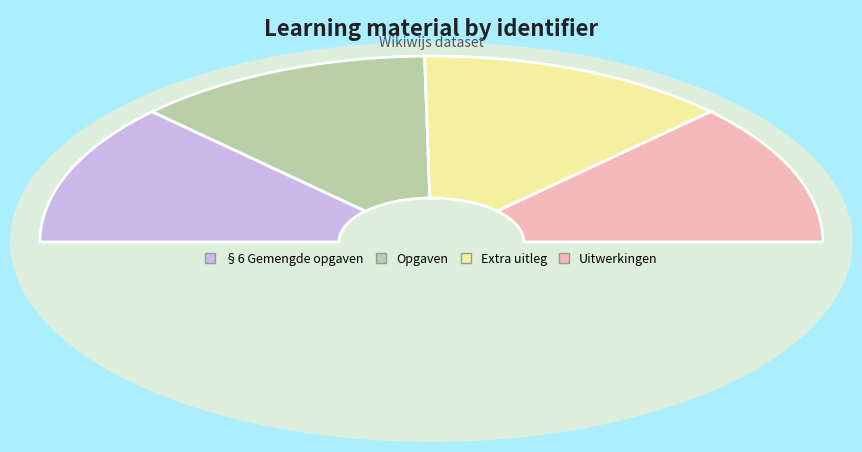

True or false: Opgaven accounts for 40% of the total.

False